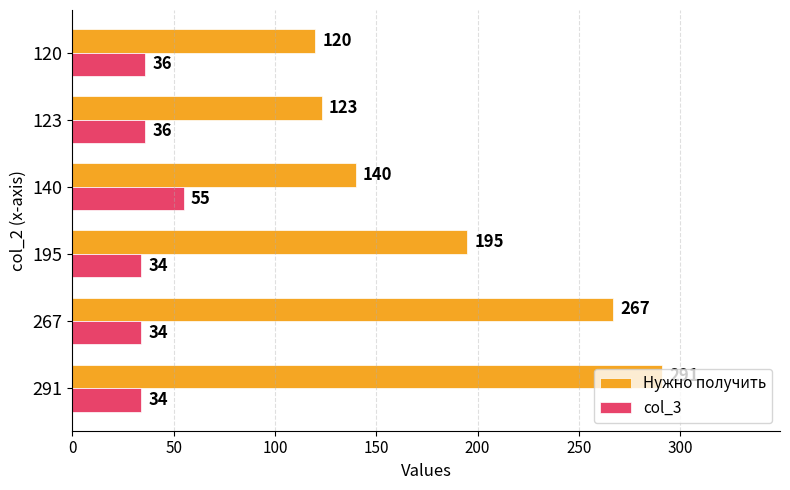

Which series has the widest spread of values?

Нужно получить